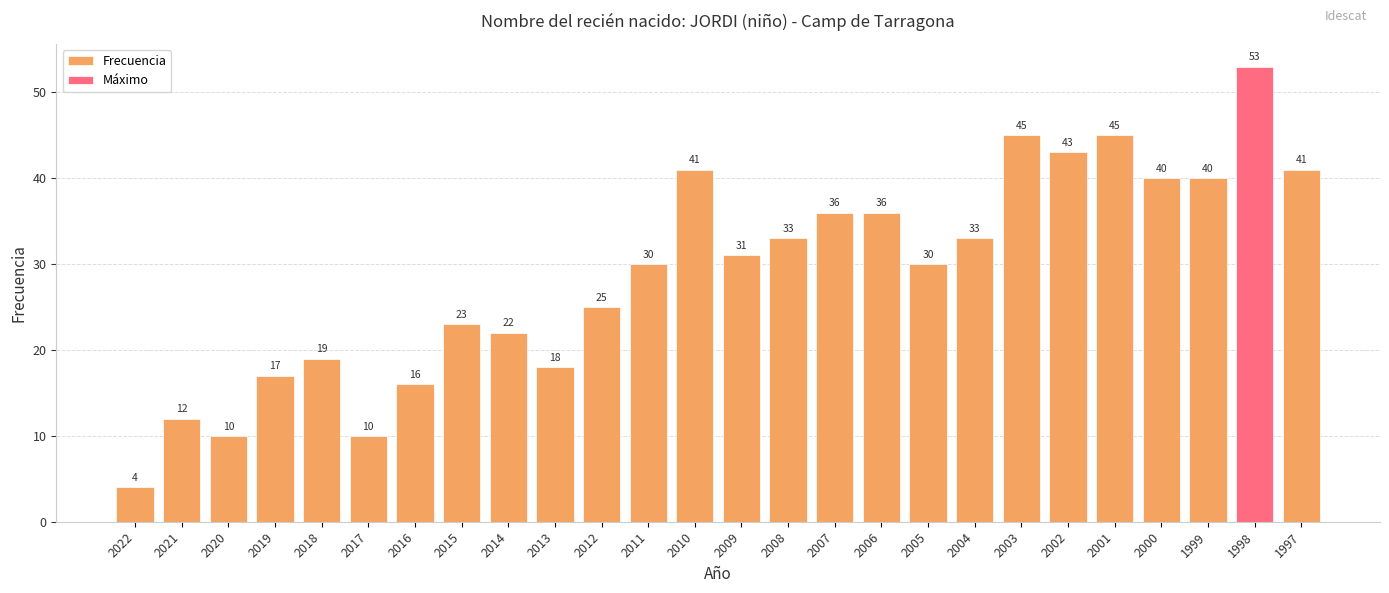

Where does the data first go above 31?

2010